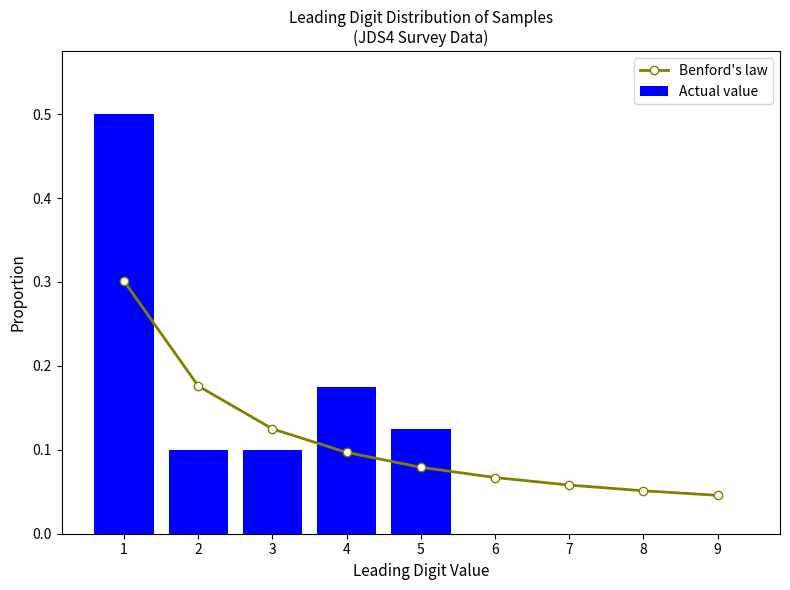

List the labels in order of Benford's law value, smallest first.

9, 8, 7, 6, 5, 4, 3, 2, 1